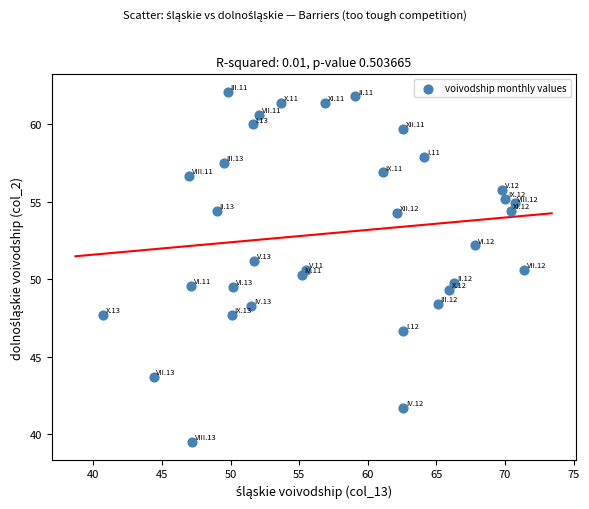

What is the range of Y values (max minus min)?

22.6